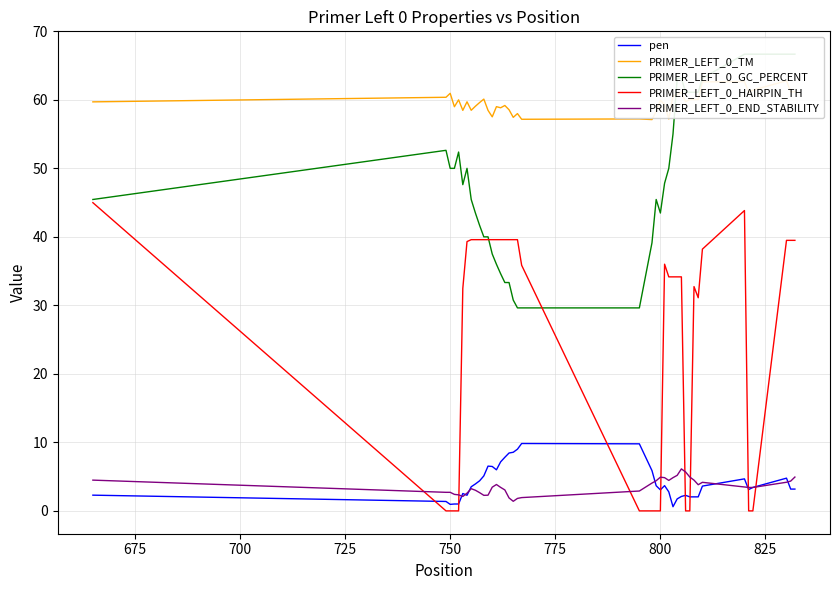

Which series ends up on top after the final intersection of PRIMER_LEFT_0_HAIRPIN_TH and pen?

PRIMER_LEFT_0_HAIRPIN_TH